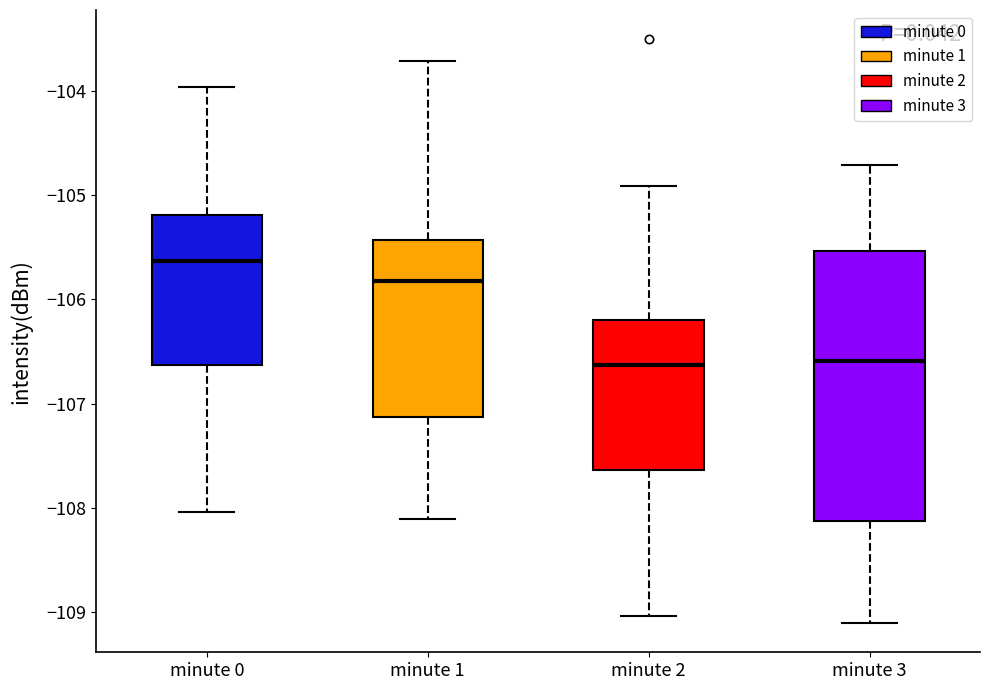

Where does the upper whisker of the box for minute 1 end on the y-axis? The values are not printed on the chart, so give them approximately, as read against the axis.

-103.7